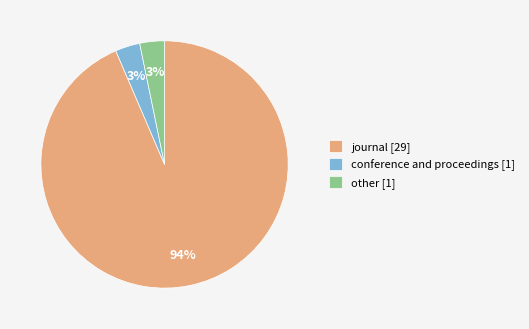

The conference and proceedings [1] slice represents 16% of the pie. True or false?

False